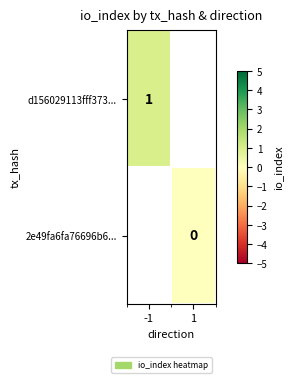

The d156029113fff373... series shows 1 at -1. True or false?

True